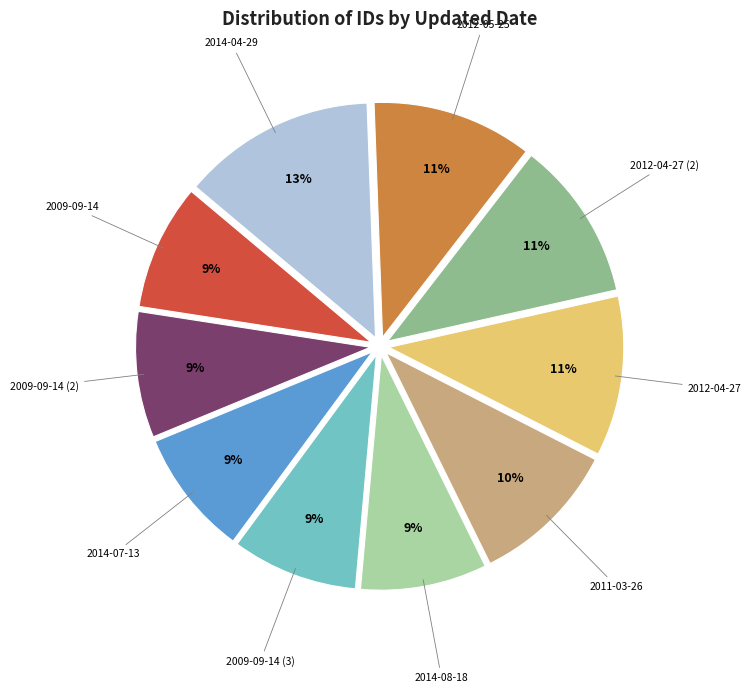

Does 2012-05-25 account for over 50% of the chart?

No